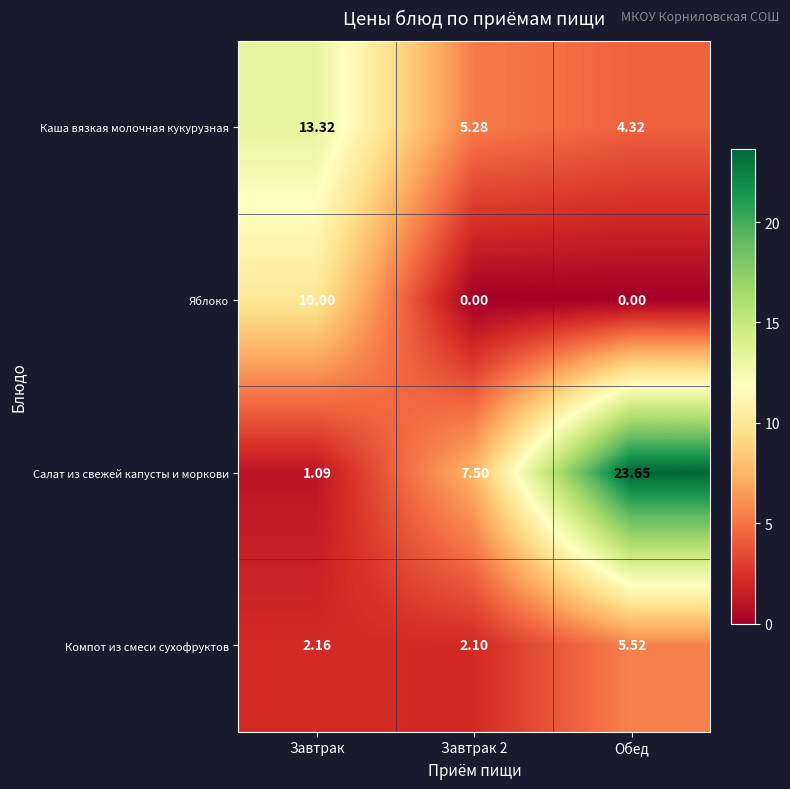

Which category has the highest value across all series?

Обед